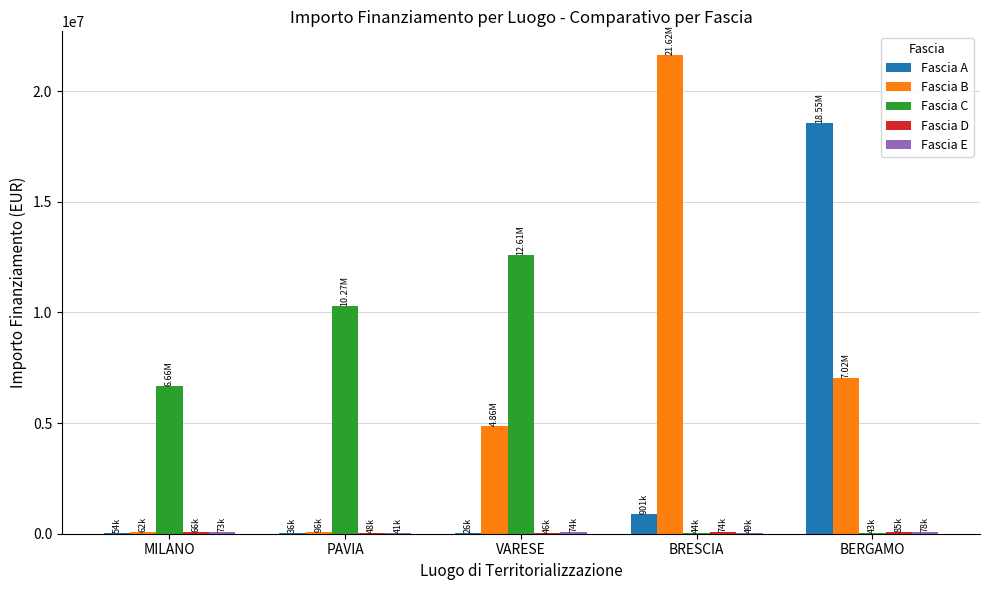

What is the sum of all Fascia A values?

19569437.6